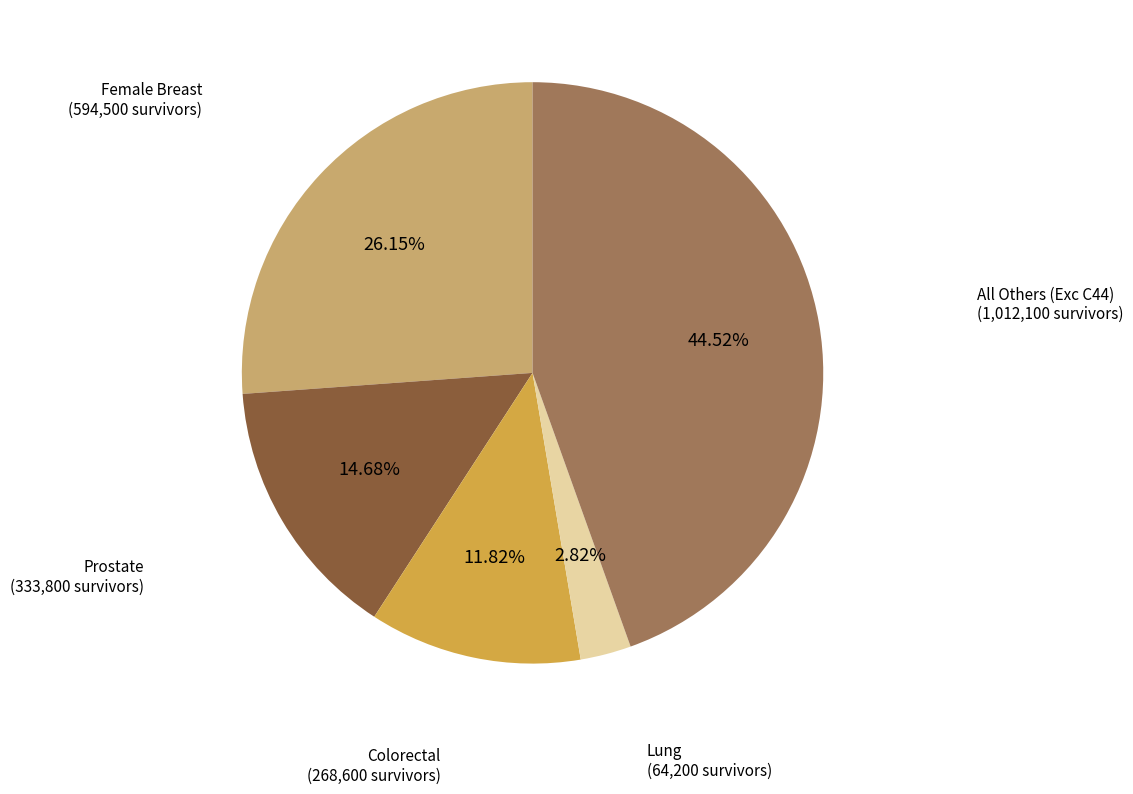

Count the number of slices in the pie.

5